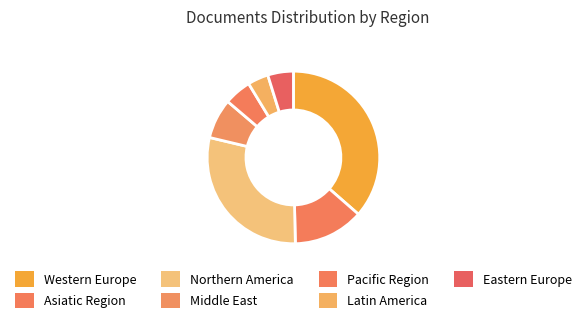

Which category has the biggest portion of the pie?

Western Europe